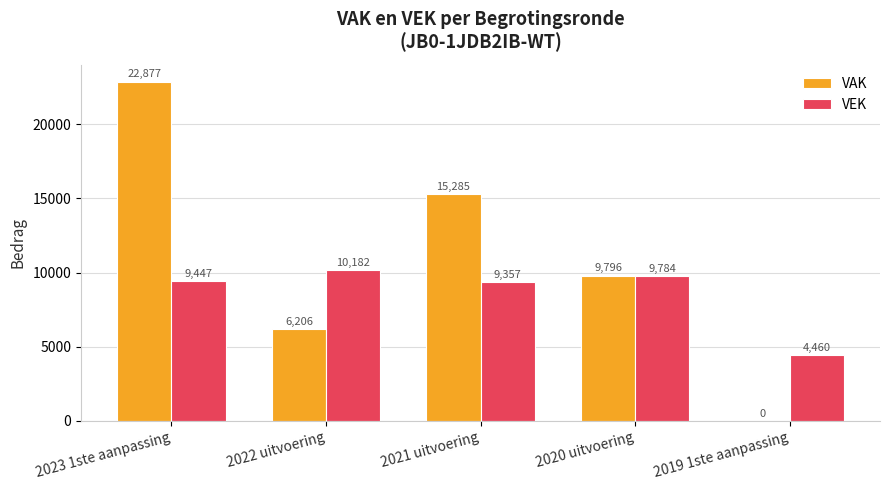

What is the average value of the VEK series?

8646